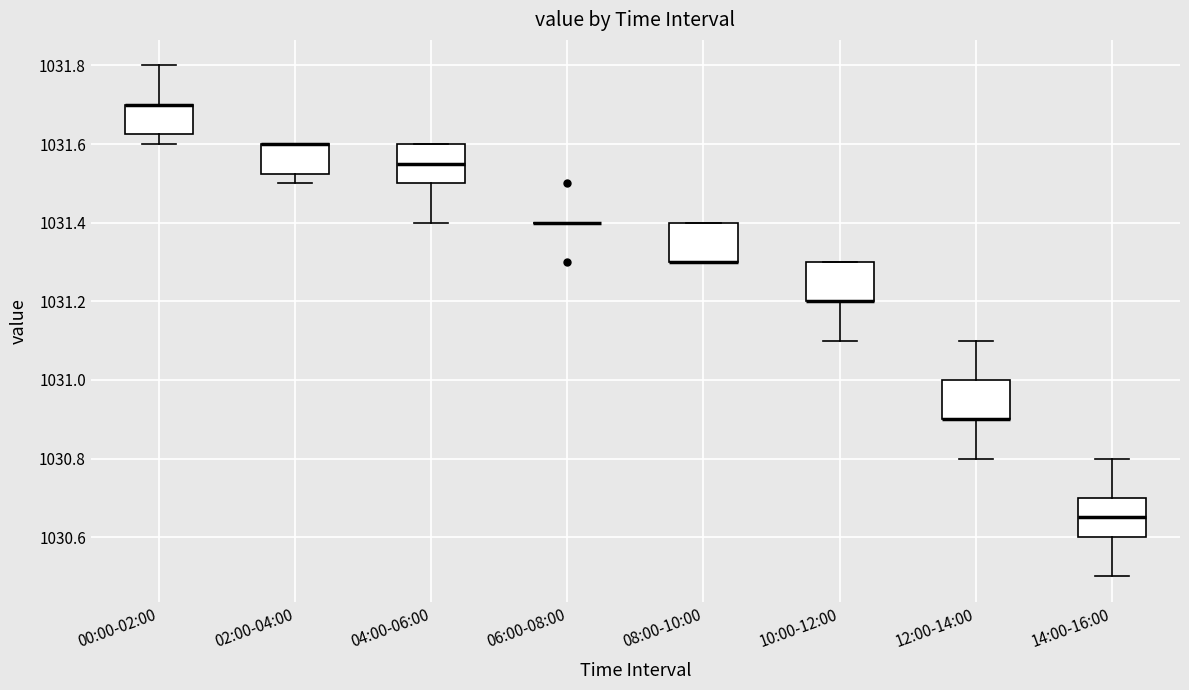

Where is the lower edge of the box for 08:00-10:00 on the y-axis? The values are not printed on the chart, so give them approximately, as read against the axis.

1031.30